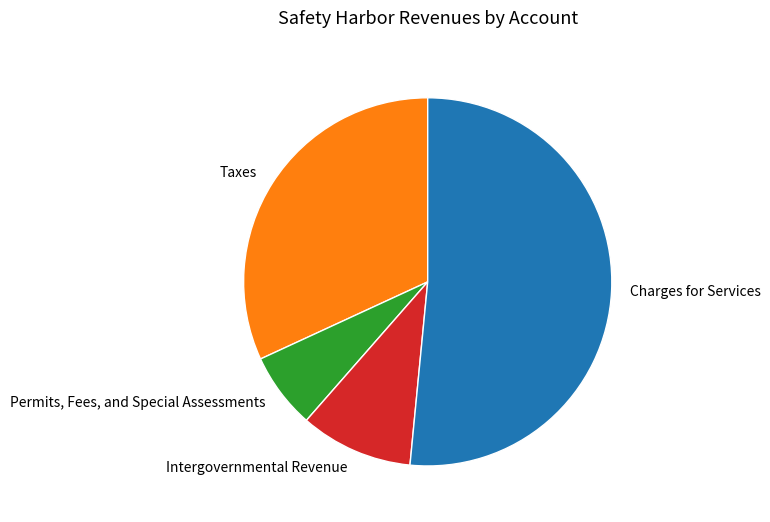

Does Charges for Services represent more than half of the total?

Yes